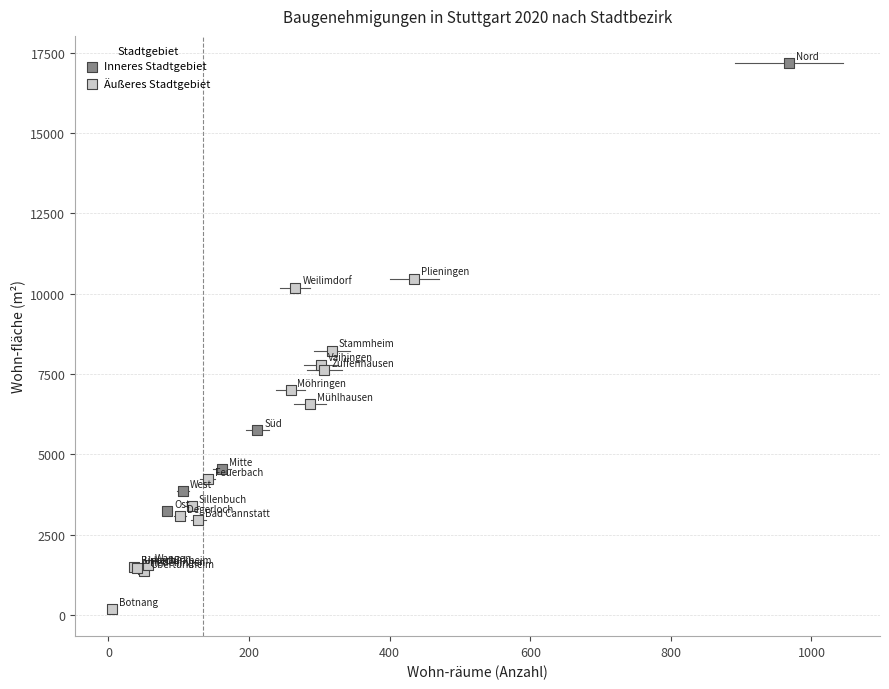

Which series reaches the maximum Y coordinate?

Inneres Stadtgebiet